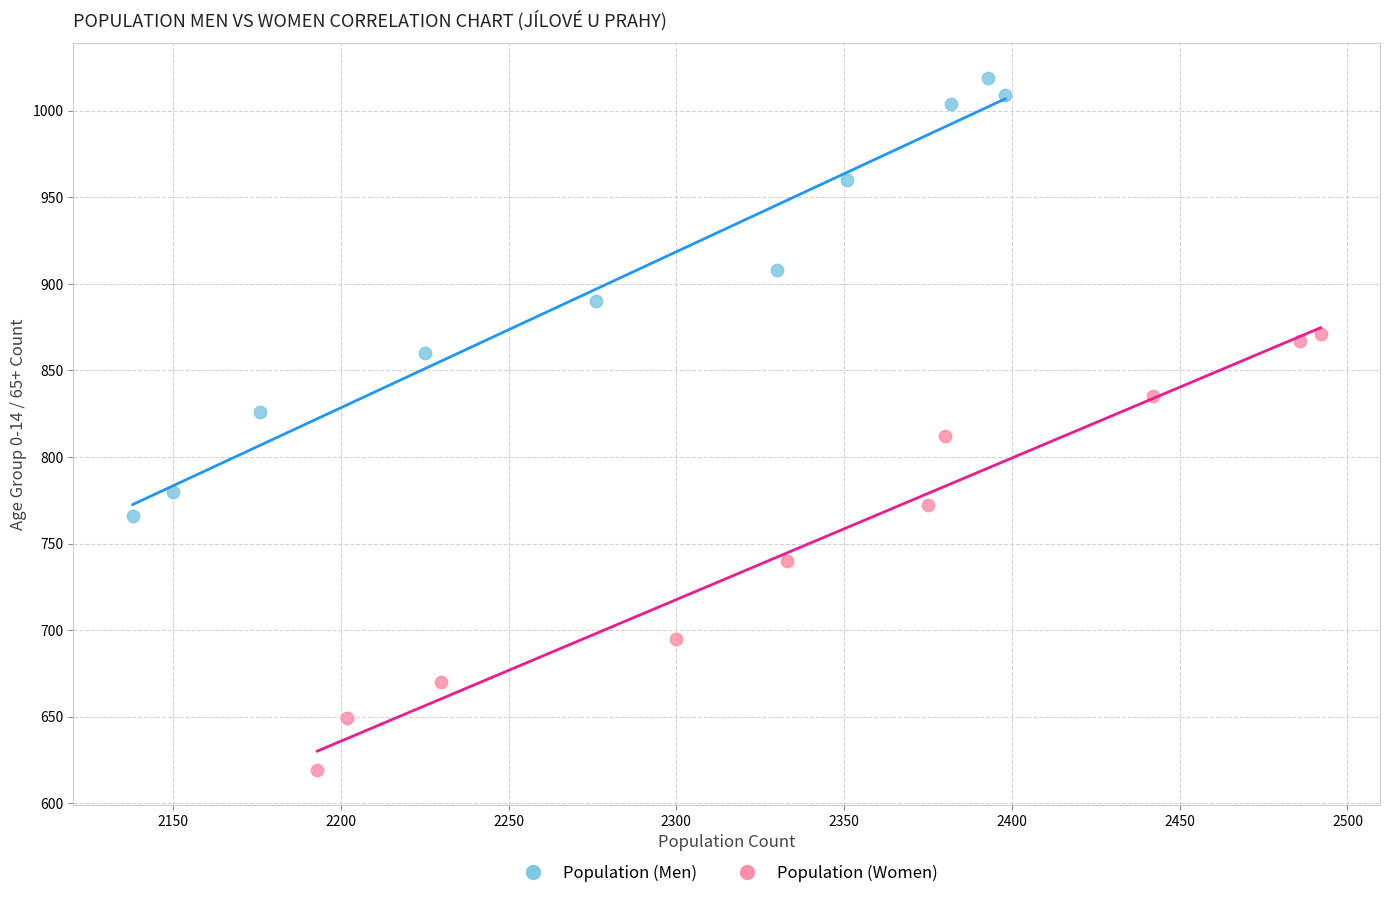

Which series contains the lowest Y value?

Population (Women)